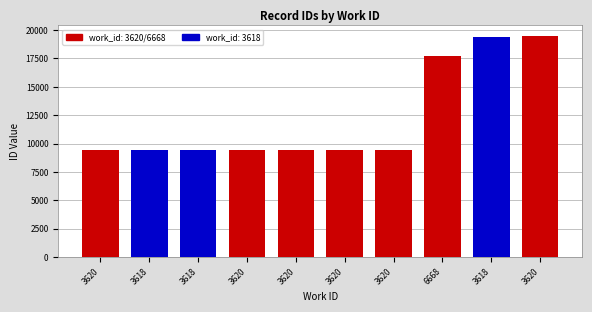

How many bars are there in total?

10